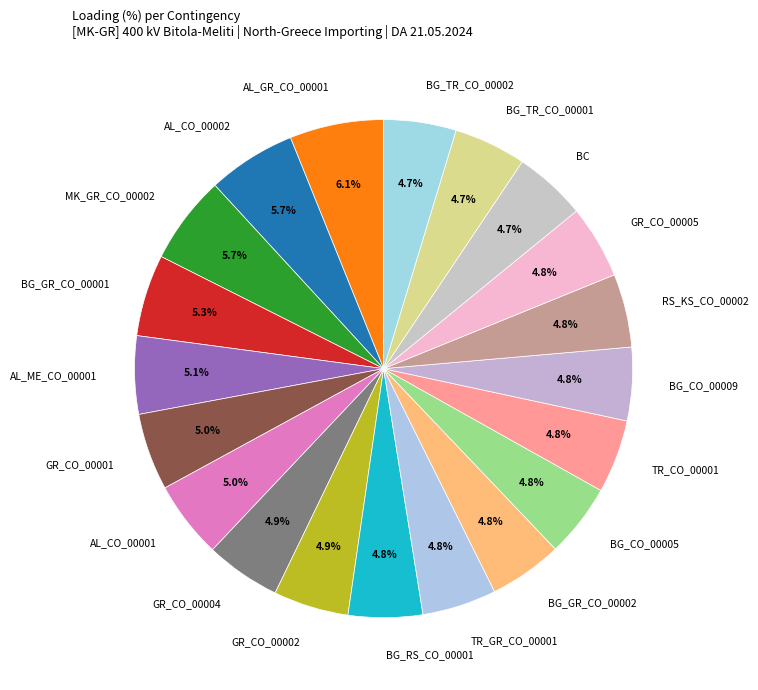

What is the ratio of the value at BG_TR_CO_00002 to the value at TR_CO_00001?

1.0